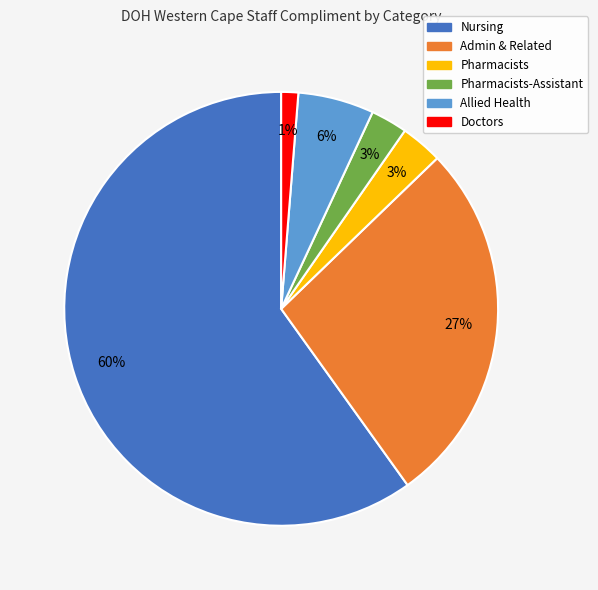

To the nearest percent, what is the difference between the largest and smallest slice percentages?

59%